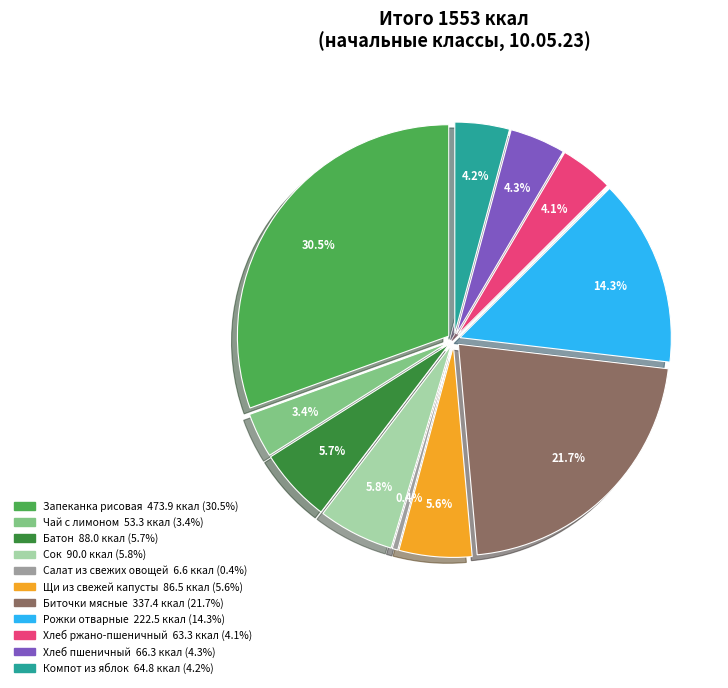

True or false: Салат из свежих овощей accounts for 0% of the total.

True